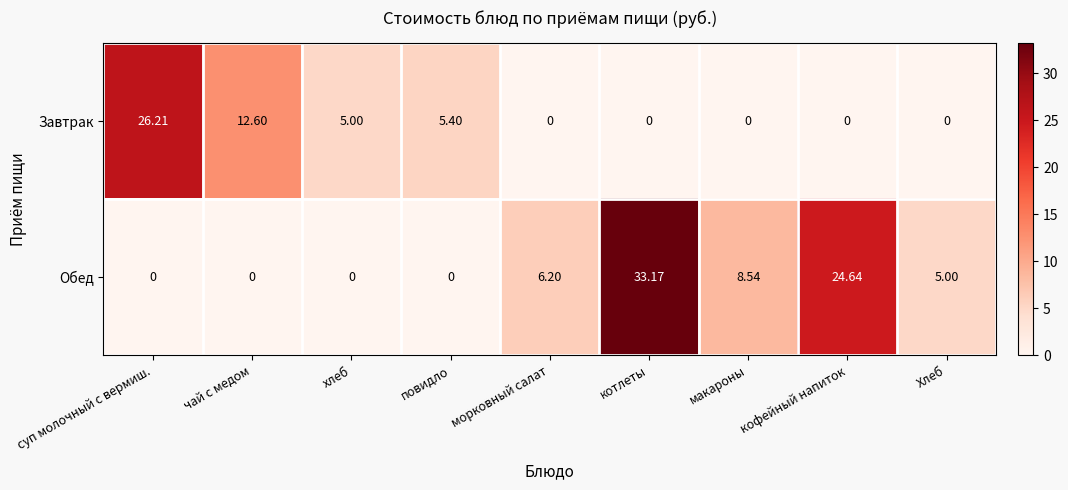

Between котлеты and кофейный напиток, which series saw the biggest shift?

Обед